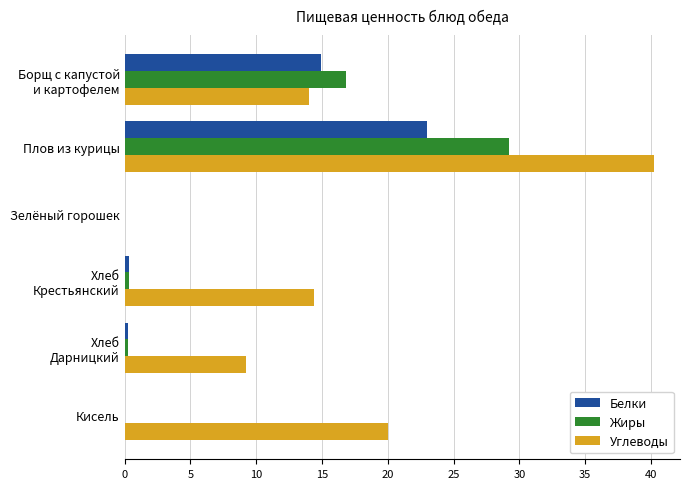

Which label corresponds to the largest value in the chart?

Плов из курицы